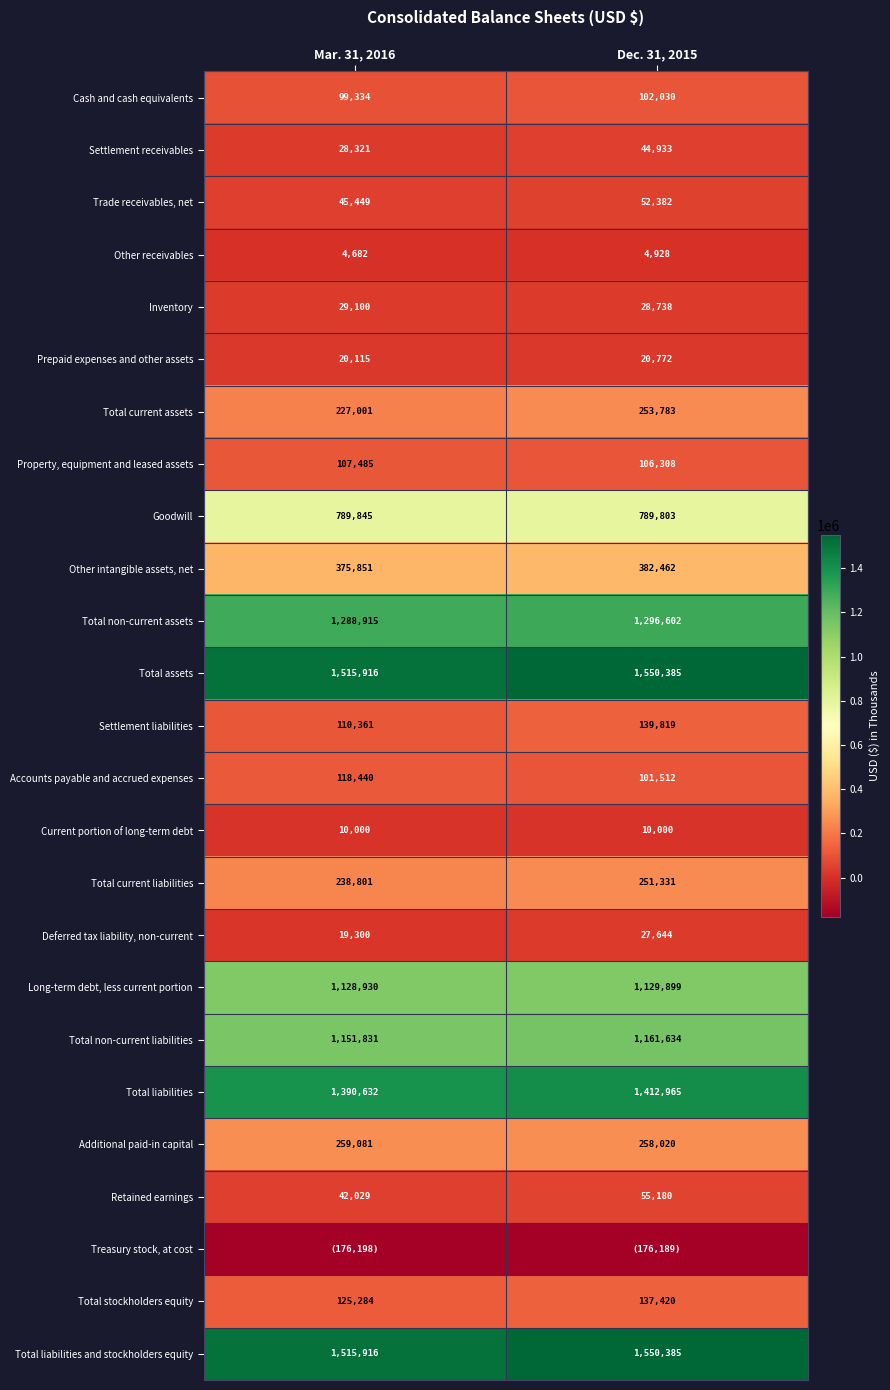

Where is Retained earnings nearest to the value 48604?

Mar. 31, 2016